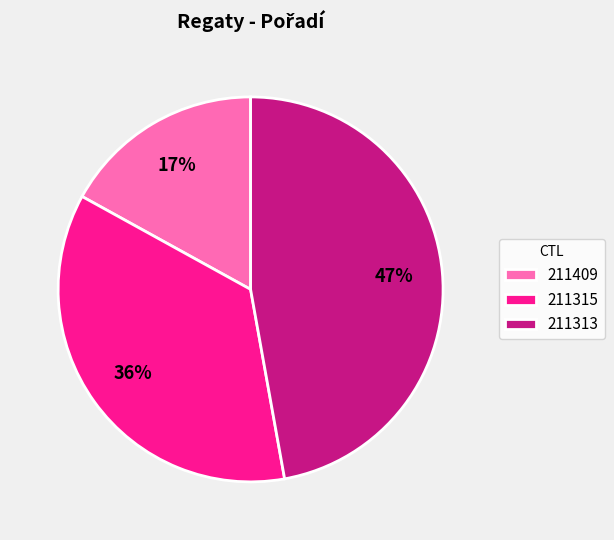

What percentage is the 211315 slice, to the nearest percent?

36%